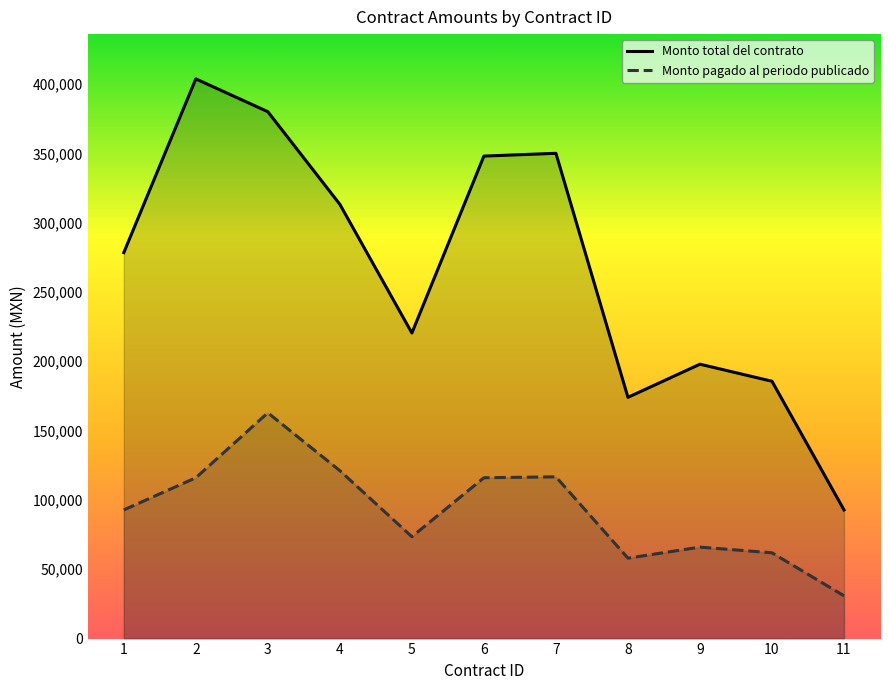

What is the value of the Monto pagado al periodo publicado point at the 10th from the left?

61866.7